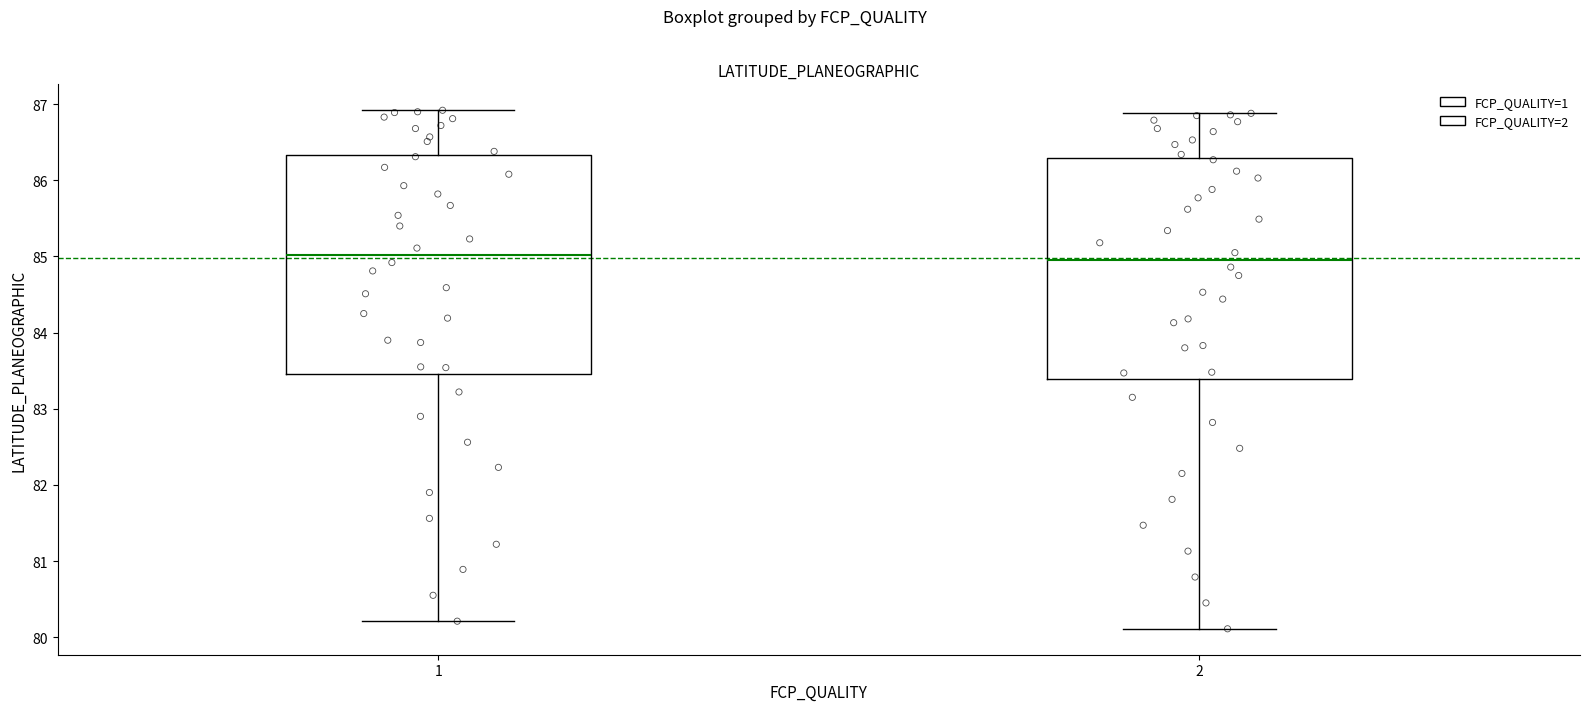

Reading left to right, read every box against the y-axis: the position of its median line, the range the box covers, and the ends of its whiskers. The values are not printed on the chart, so give them approximately, as read against the axis.

1: median 85.0, box 83.5 to 86.3, whiskers 80.2 to 86.9
2: median 85.0, box 83.4 to 86.3, whiskers 80.1 to 86.9